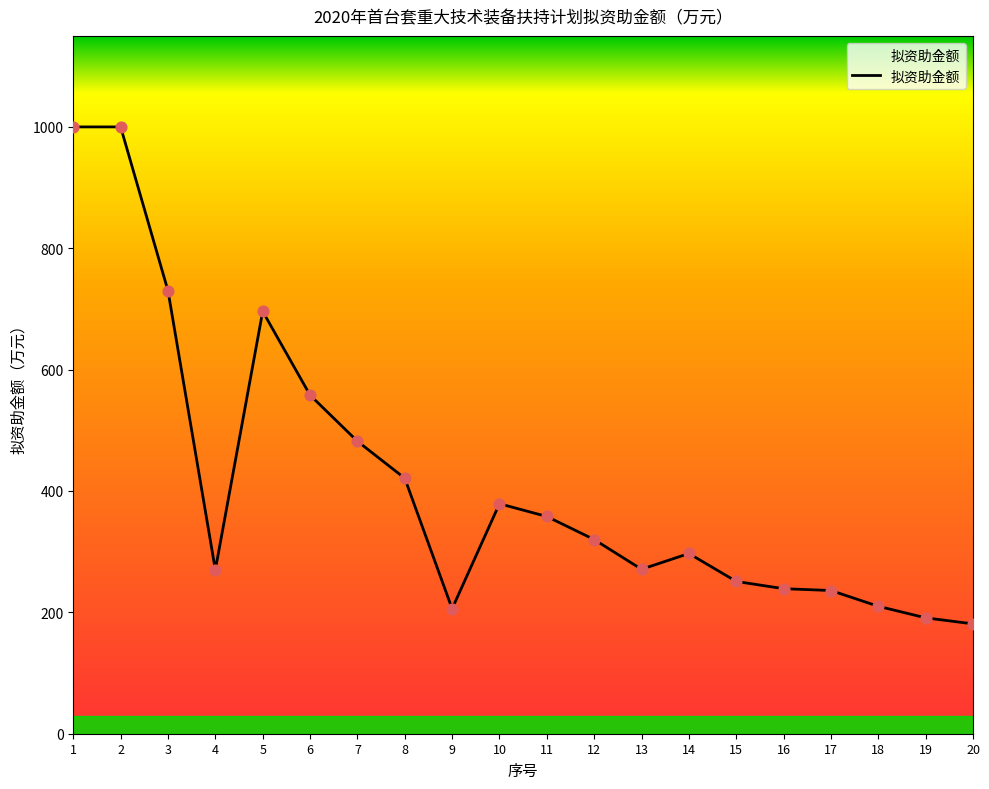

What is the change in value from 10 to 15?

-128